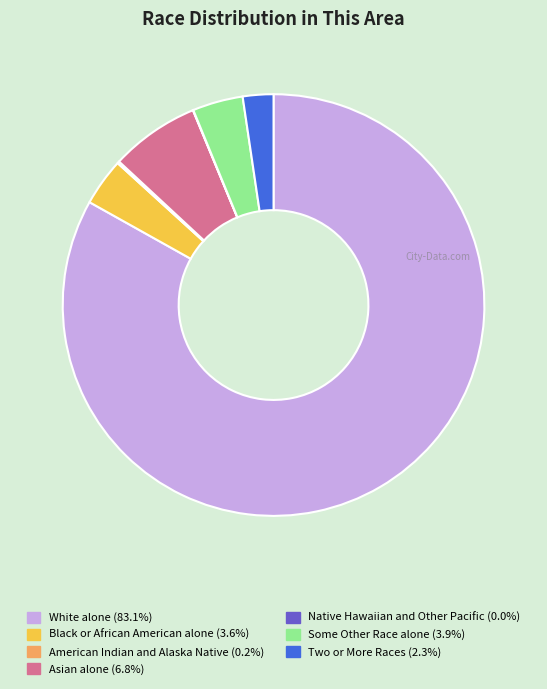

Does White alone account for over 50% of the chart?

Yes